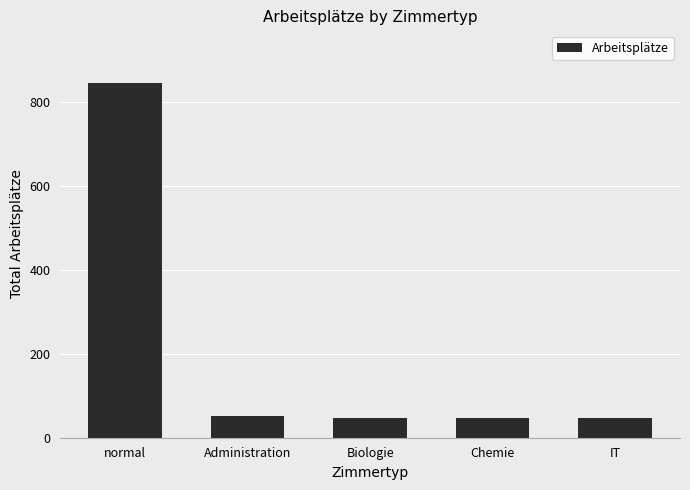

What is the label of the 3rd bar from the left?

Biologie